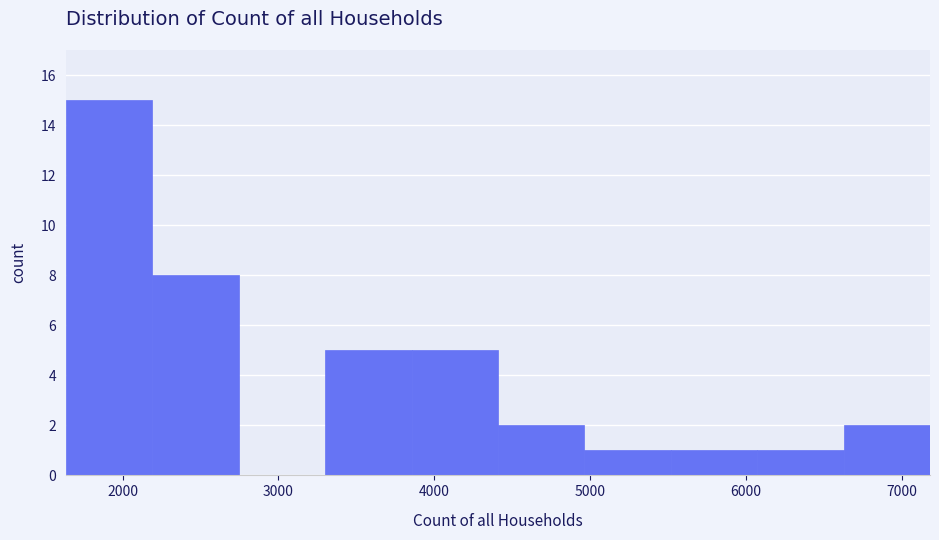

Over which range of the x-axis is the bar tallest?

1600 to 2200